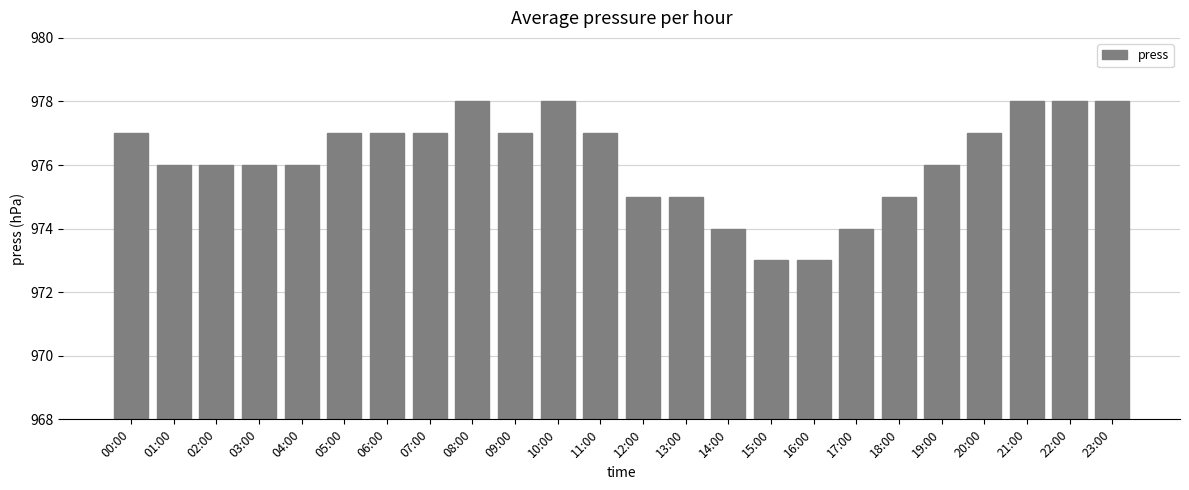

Does the chart contain any negative values?

No